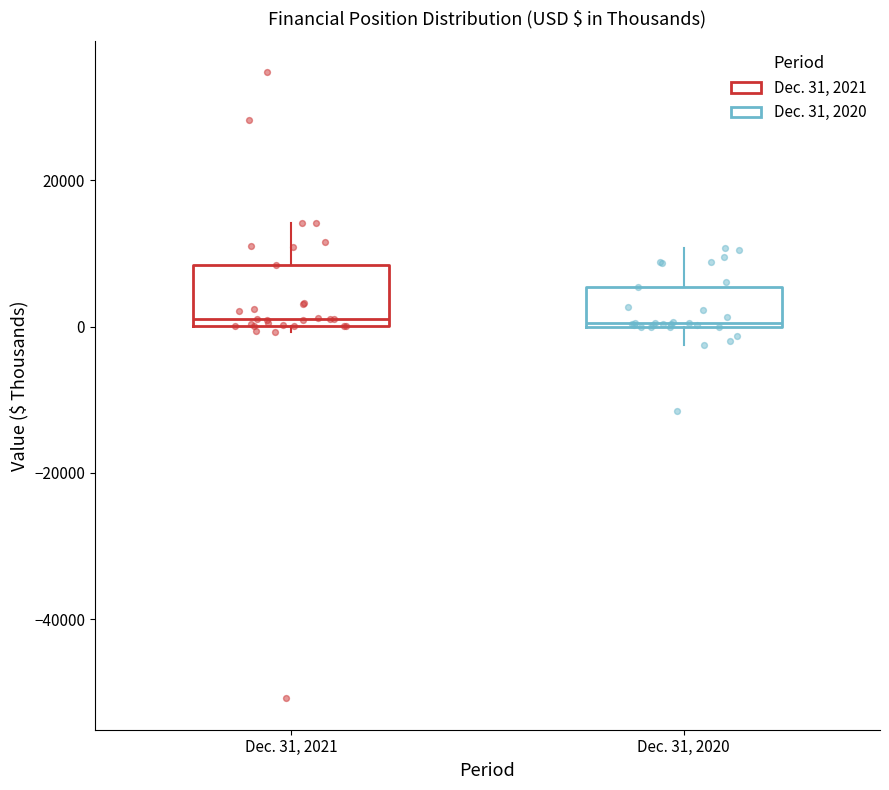

Where is the lower edge of the box for Dec. 31, 2020 on the y-axis? The values are not printed on the chart, so give them approximately, as read against the axis.

0